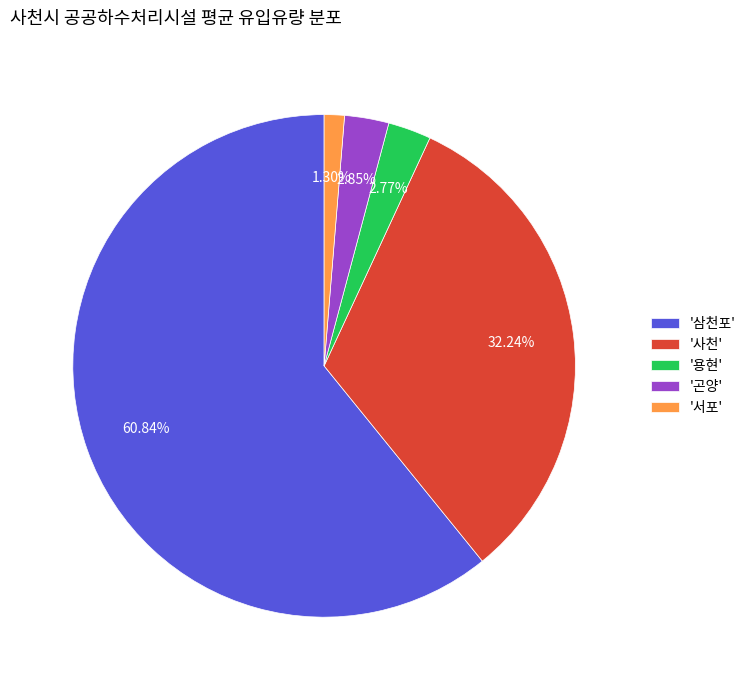

Between '사천' and '서포', which is larger?

'사천'